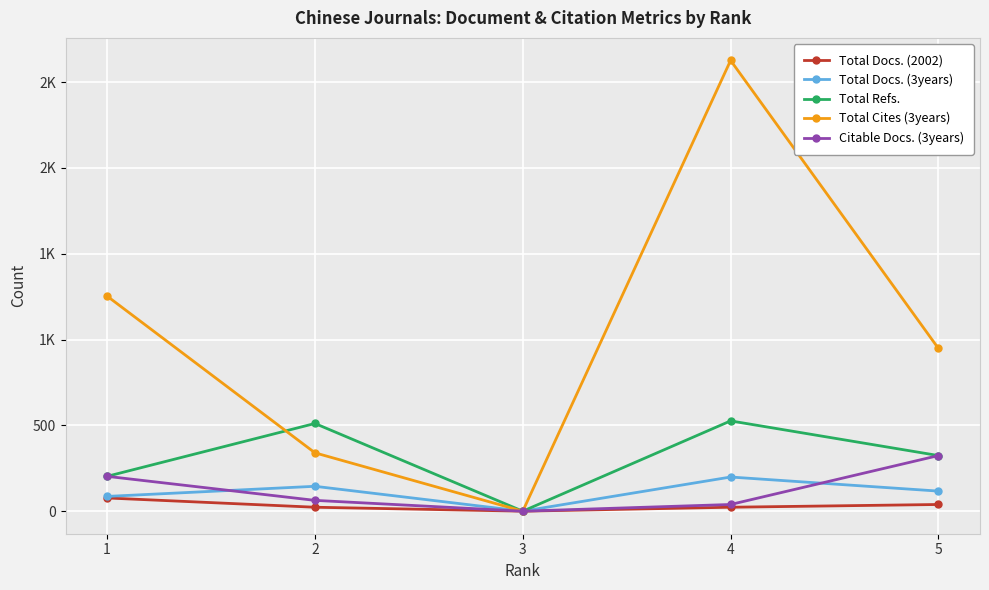

The value of Citable Docs. (3years) at 2 is 105. True or false?

False